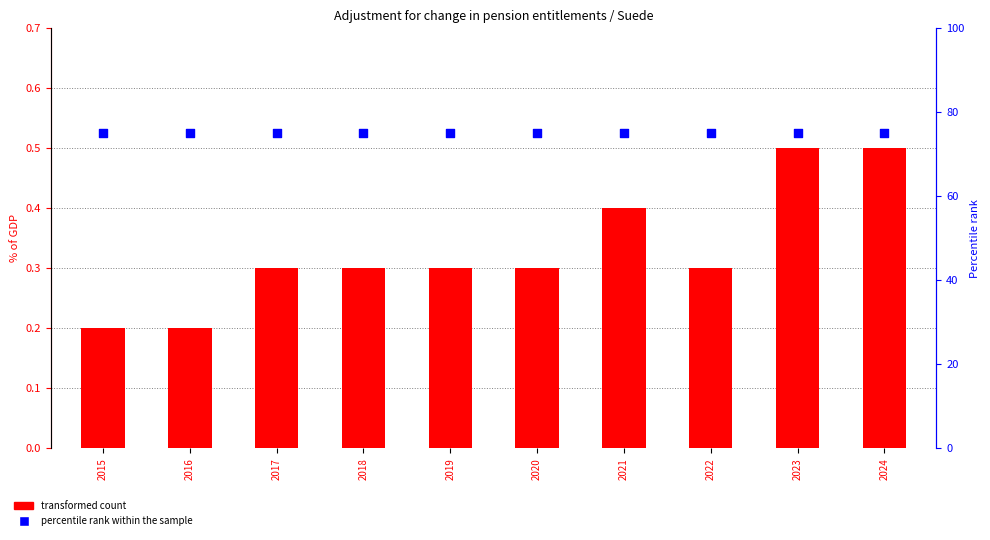

At which category is the sum across all series the highest?

2023